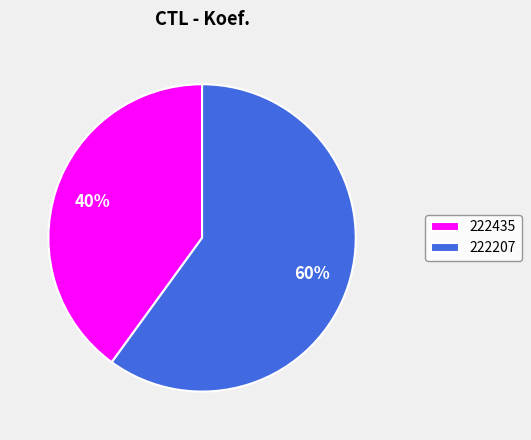

To the nearest percent, what percentage of the pie is 222207?

60%